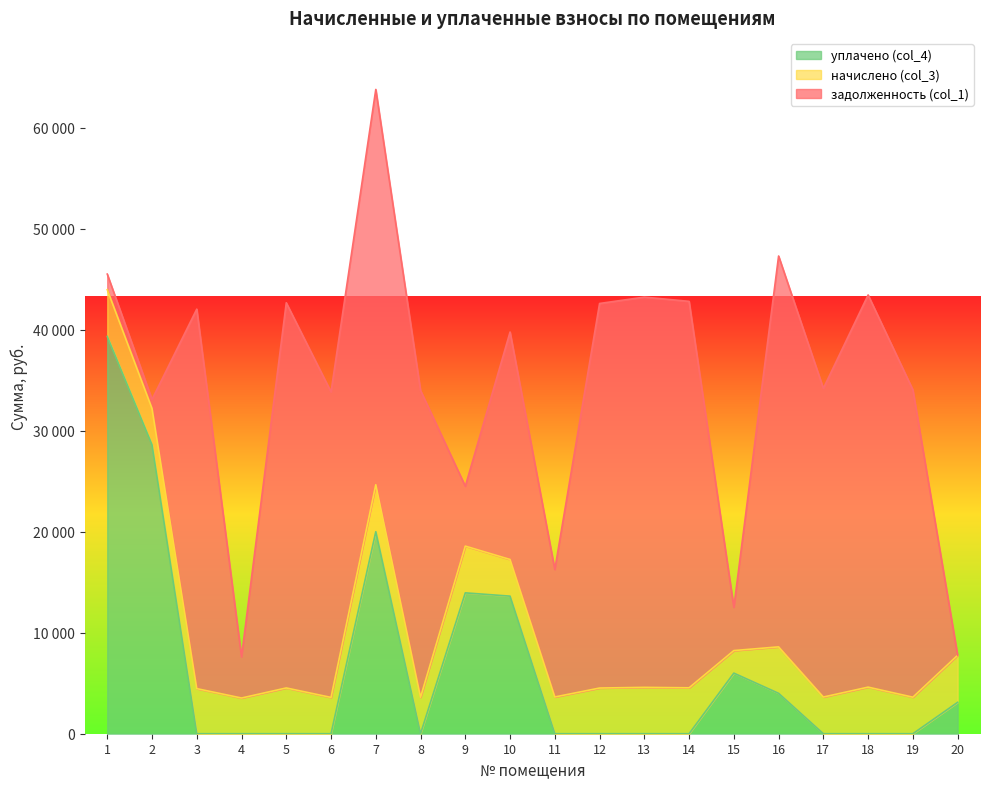

Which series has the largest total across all categories?

задолженность (col_1)